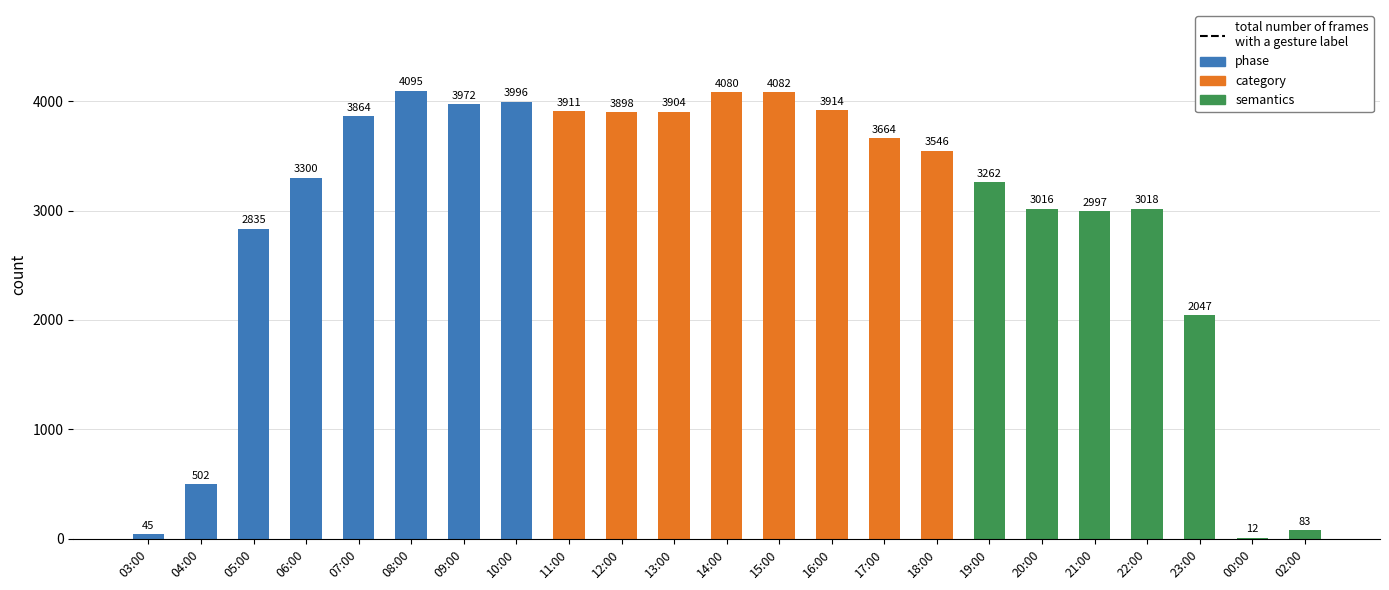

What is the sum of all values?

68043